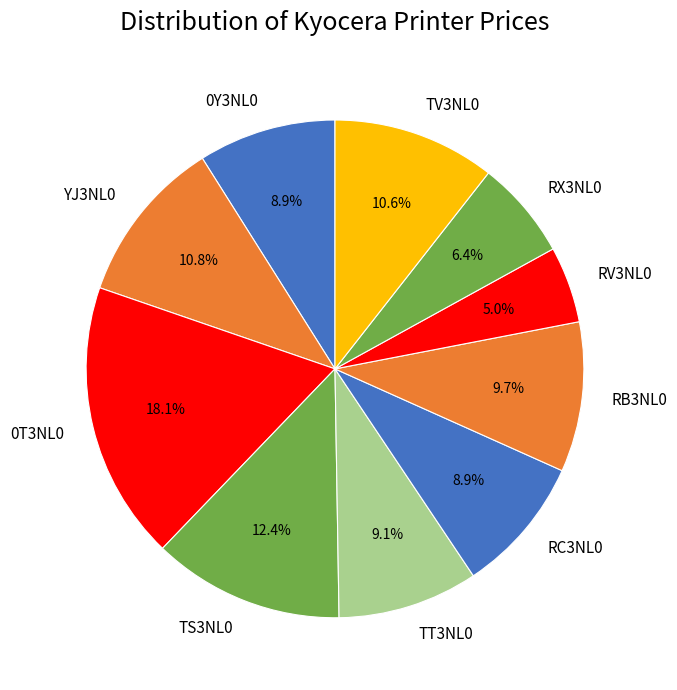

Which slice is the smallest?

RV3NL0